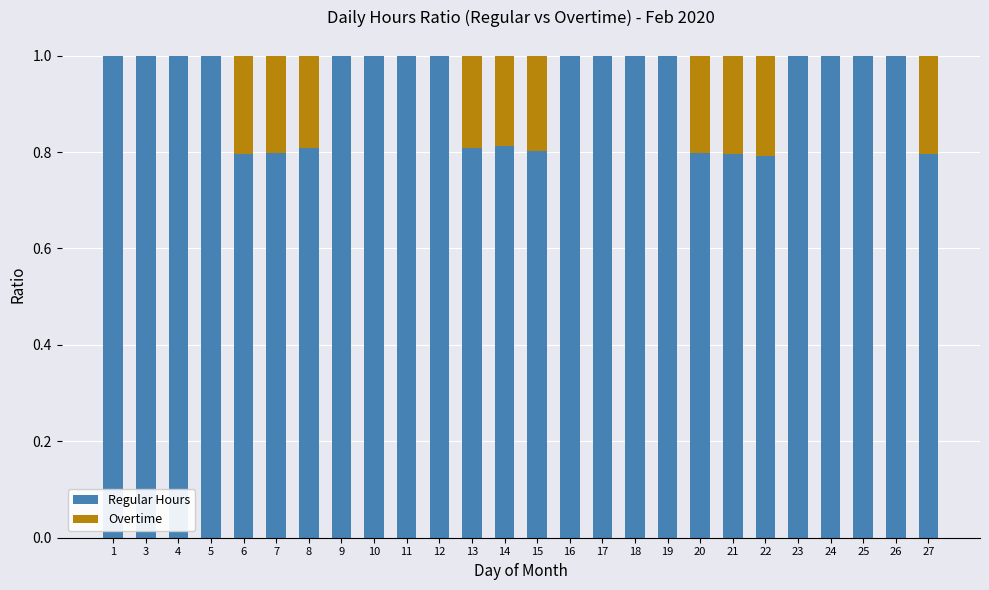

What is the highest value of the Regular Hours series?

1.0